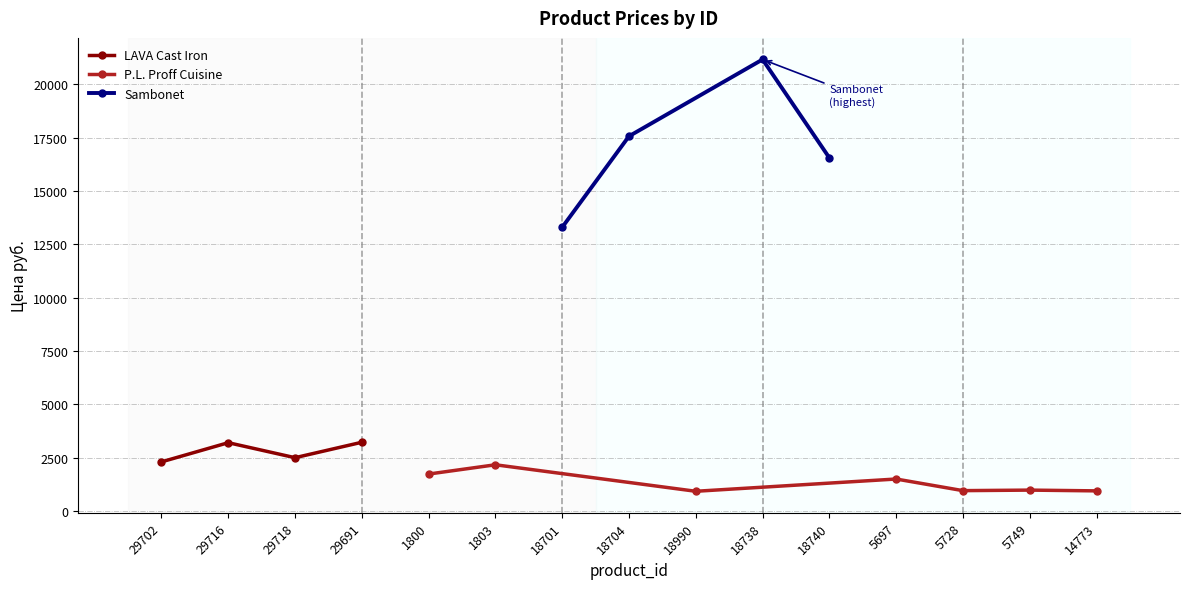

The chart shows a value of 1069.1 at 1800. True or false?

False